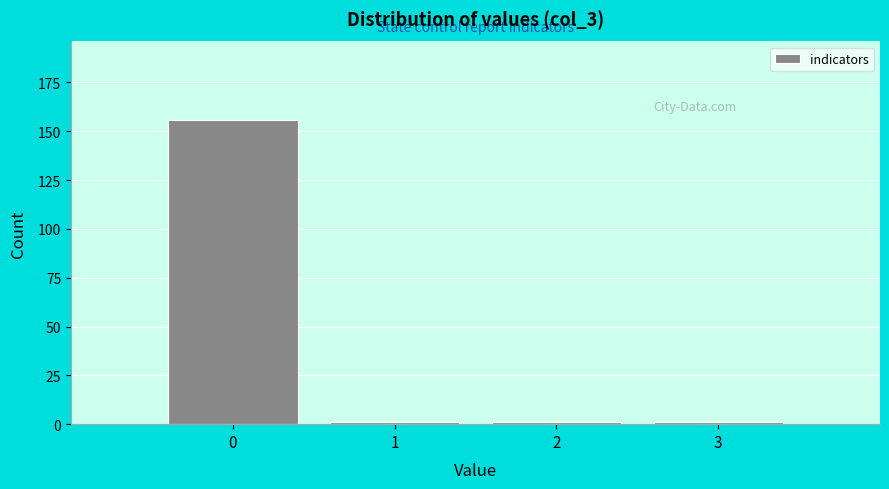

Reading left to right, transcribe this chart: for each bar, give the range it covers on the x-axis and its height. The values are not printed on the chart, so give them approximately, as read against the axis.

-0.5 to 0.5: 155
0.5 to 1.5: under 5
1.5 to 2.5: under 5
2.5 to 3.5: under 5